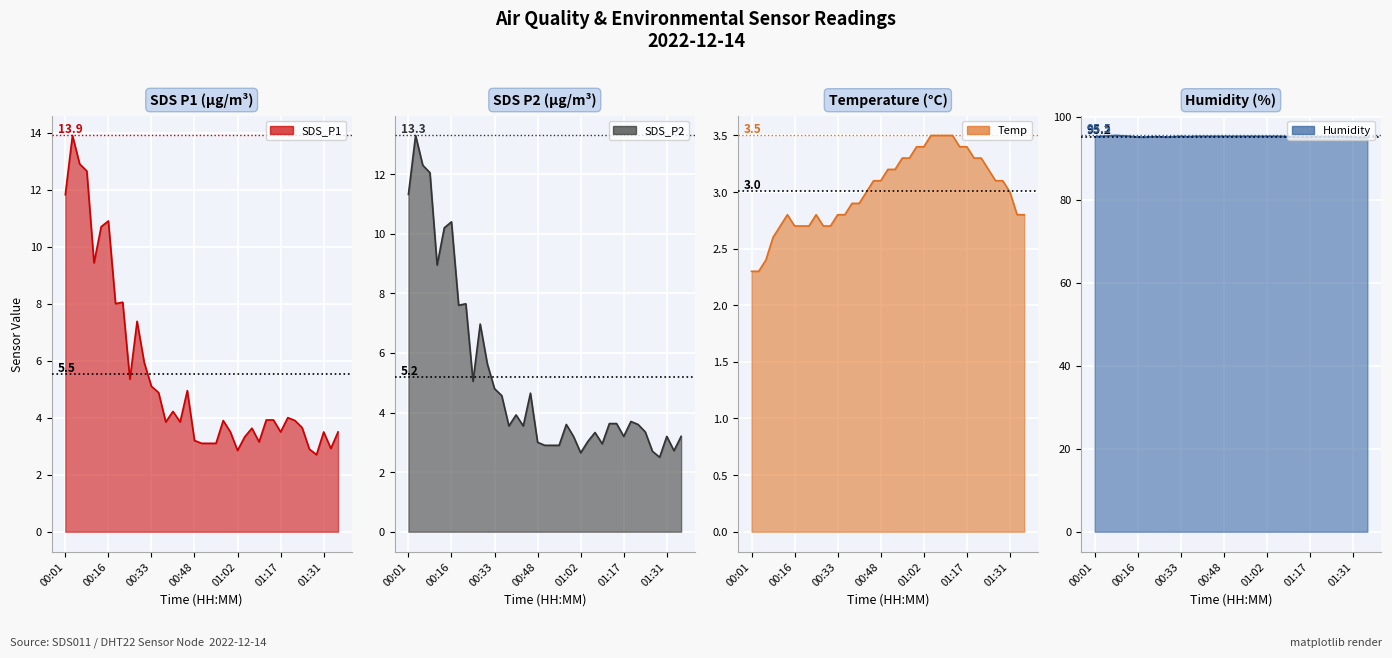

What is the sum of the SDS_P1 values at 00:23 and 01:19?

9.3